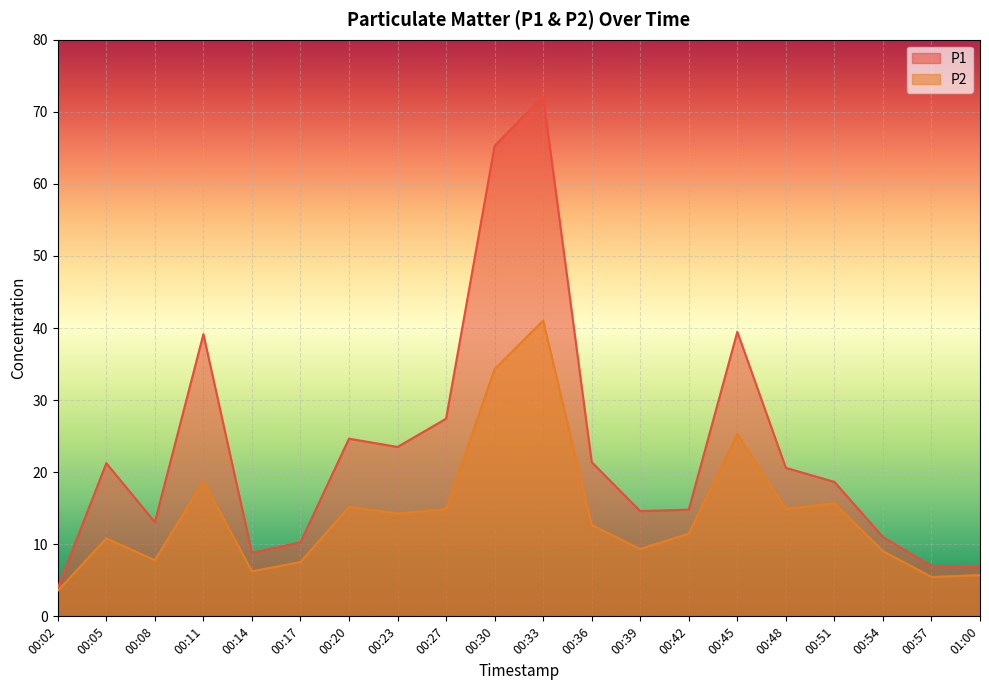

True or false: P2 and P1 cross at least once.

False